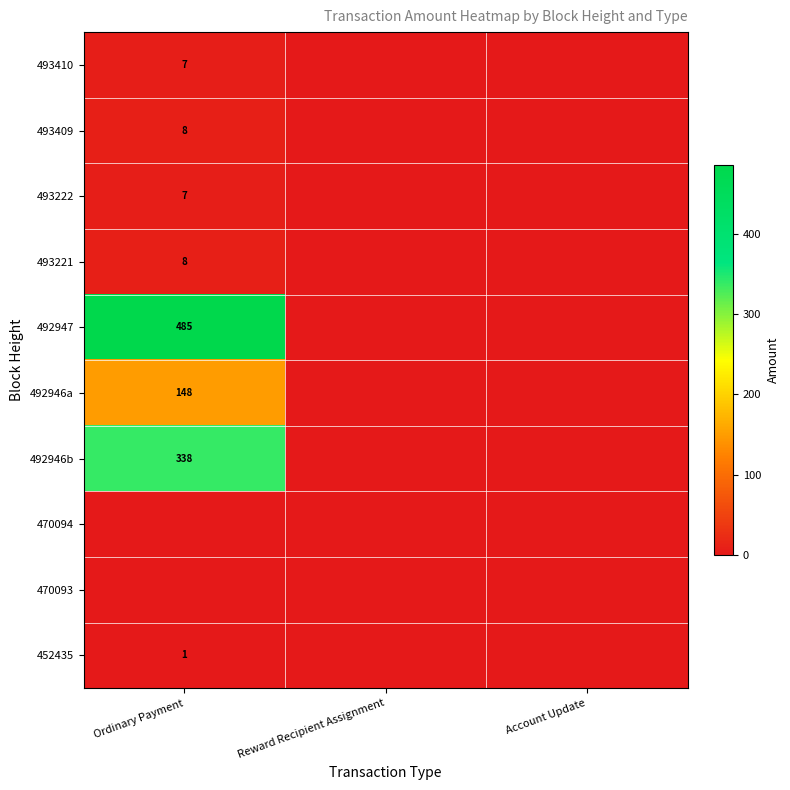

How many data points does each series have?

3